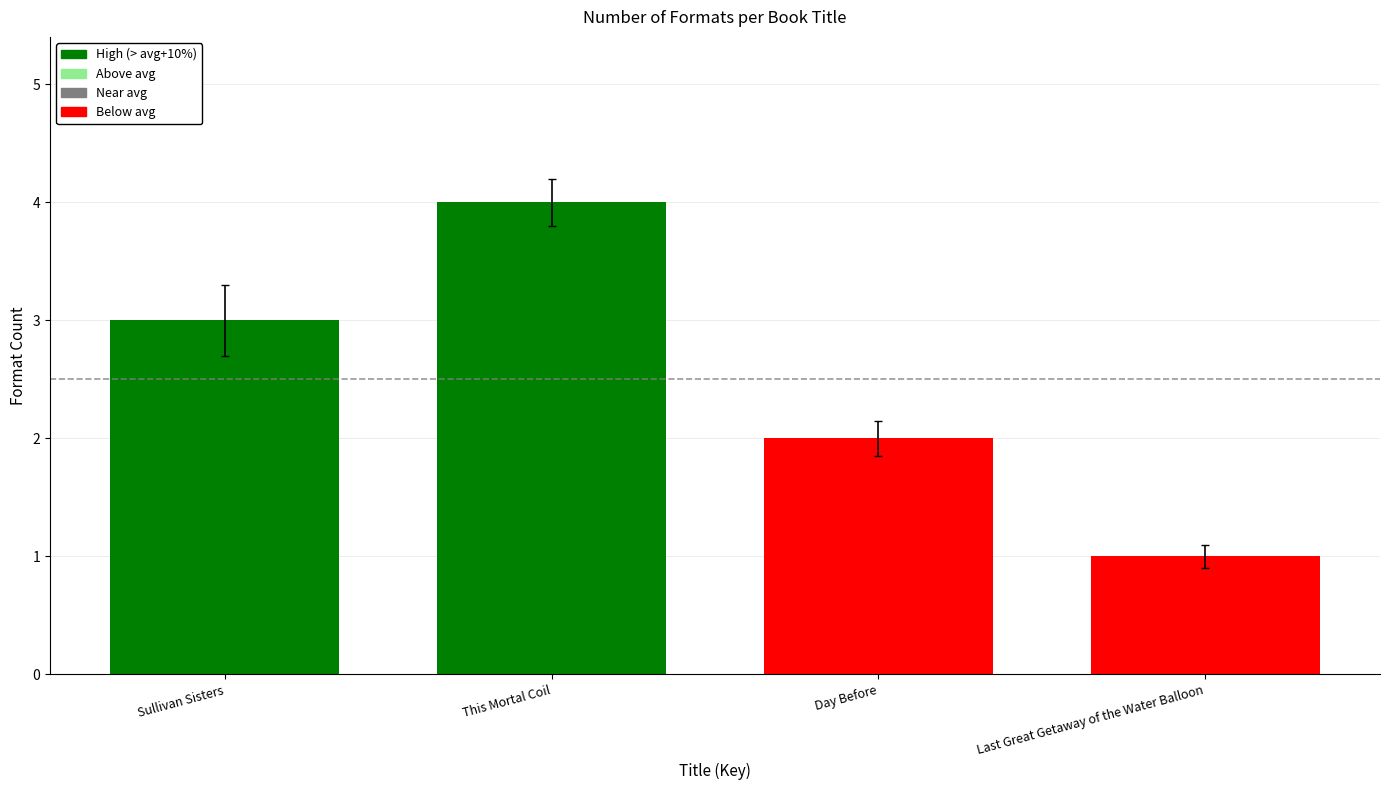

Reading right to left, list all the values displayed in this chart.

1	2	4	3